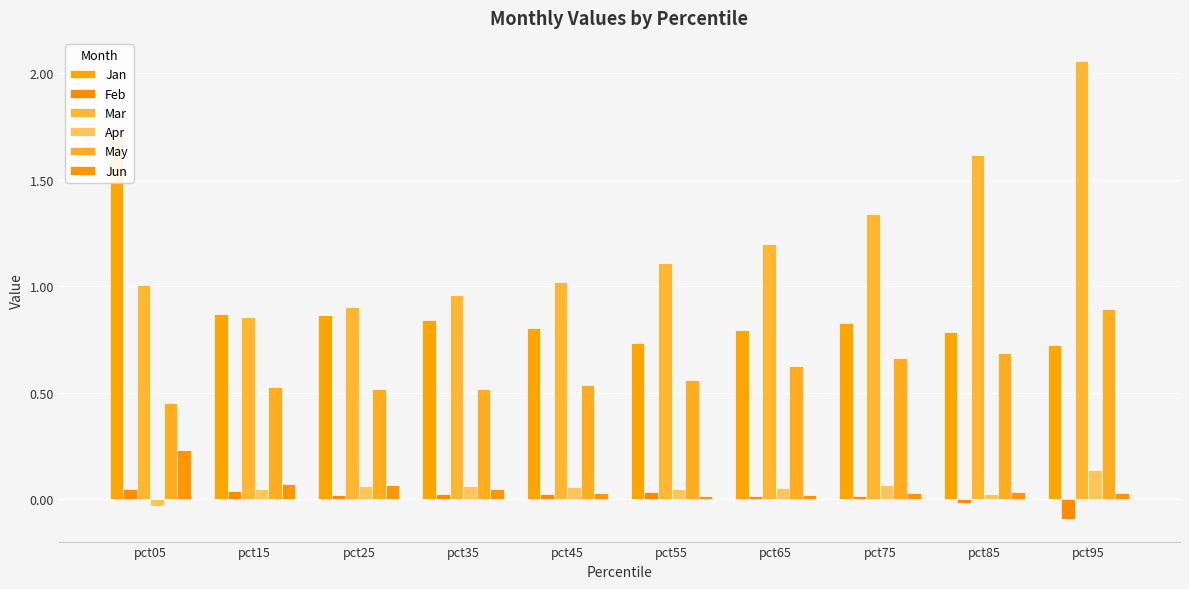

Reading left to right, transcribe all the data shown in this chart.

Jan: pct05=1.7	pct15=0.9	pct25=0.9	pct35=0.8	pct45=0.8	pct55=0.7	pct65=0.8	pct75=0.8	pct85=0.8	pct95=0.7
Feb: pct05=0.0	pct15=0.0	pct25=0.0	pct35=0.0	pct45=0.0	pct55=0.0	pct65=0.0	pct75=0.0	pct85=-0.0	pct95=-0.1
Mar: pct05=1.0	pct15=0.9	pct25=0.9	pct35=1.0	pct45=1.0	pct55=1.1	pct65=1.2	pct75=1.3	pct85=1.6	pct95=2.1
Apr: pct05=-0.0	pct15=0.0	pct25=0.1	pct35=0.1	pct45=0.1	pct55=0.0	pct65=0.0	pct75=0.1	pct85=0.0	pct95=0.1
May: pct05=0.5	pct15=0.5	pct25=0.5	pct35=0.5	pct45=0.5	pct55=0.6	pct65=0.6	pct75=0.7	pct85=0.7	pct95=0.9
Jun: pct05=0.2	pct15=0.1	pct25=0.1	pct35=0.0	pct45=0.0	pct55=0.0	pct65=0.0	pct75=0.0	pct85=0.0	pct95=0.0